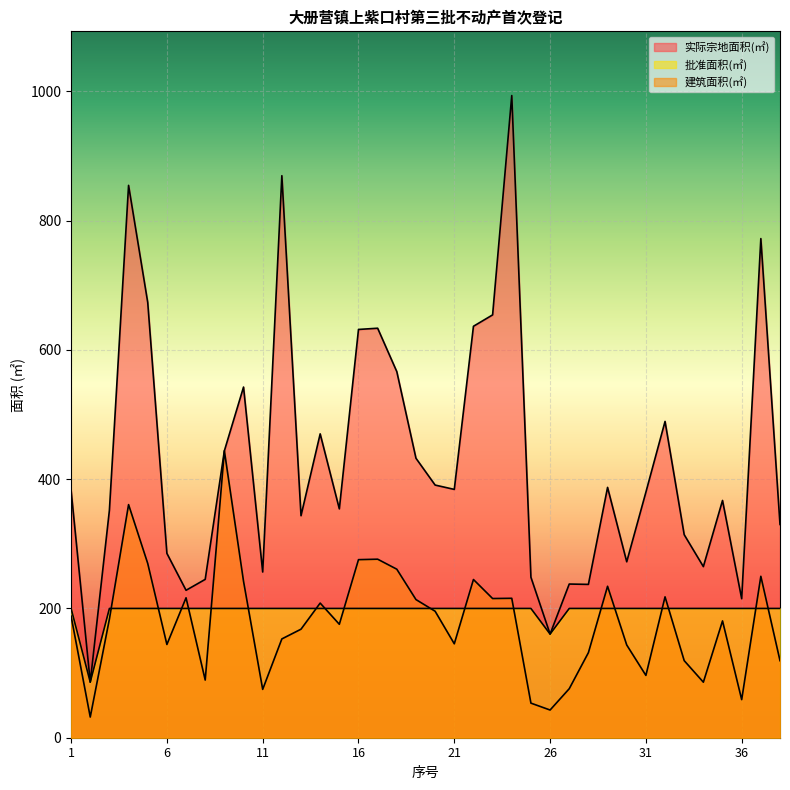

Is it true that 实际宗地面积(㎡) equals 156.1 at 29?

False